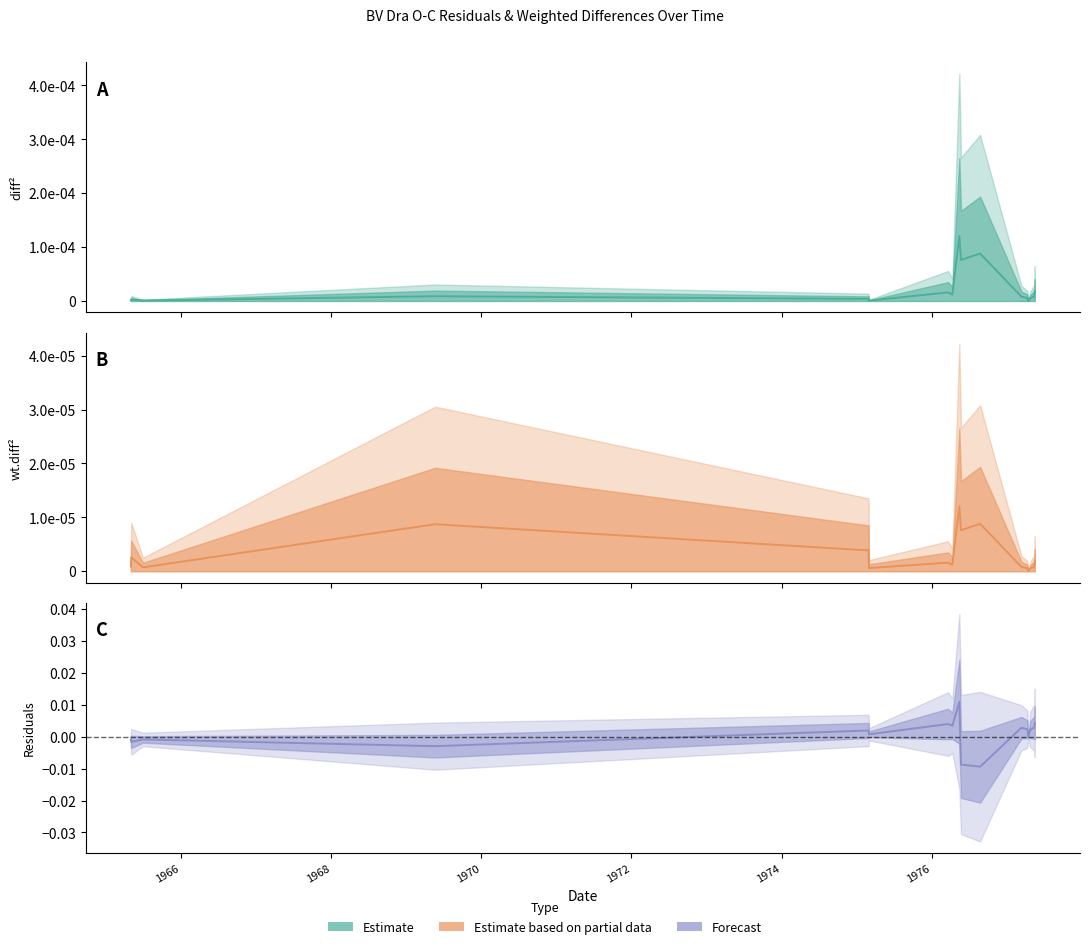

At which label is diff2 closest to 0?

1977-04-14